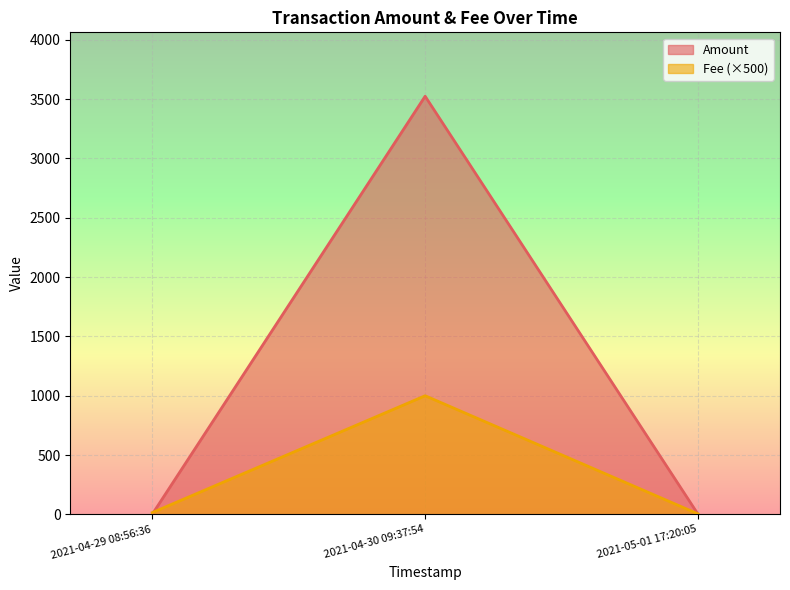

What are all the series names shown in the legend?

Amount, Fee (×500)